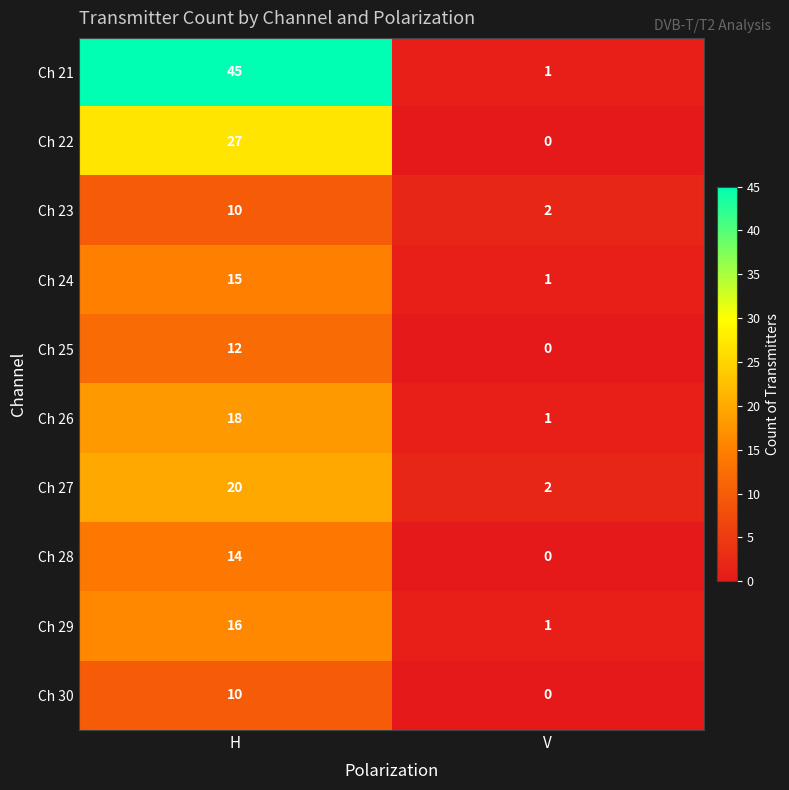

Reading left to right, list all the values displayed in this chart.

Ch 21: H=45	V=1
Ch 22: H=27	V=0
Ch 23: H=10	V=2
Ch 24: H=15	V=1
Ch 25: H=12	V=0
Ch 26: H=18	V=1
Ch 27: H=20	V=2
Ch 28: H=14	V=0
Ch 29: H=16	V=1
Ch 30: H=10	V=0